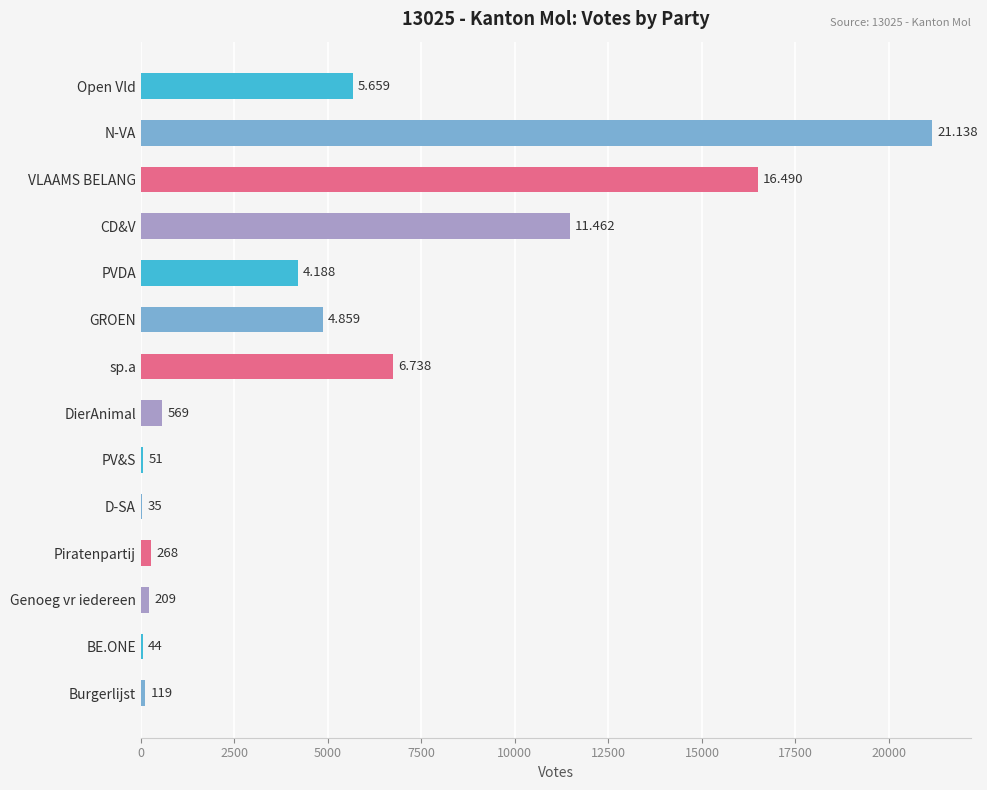

Which label corresponds to the largest value in the chart?

N-VA